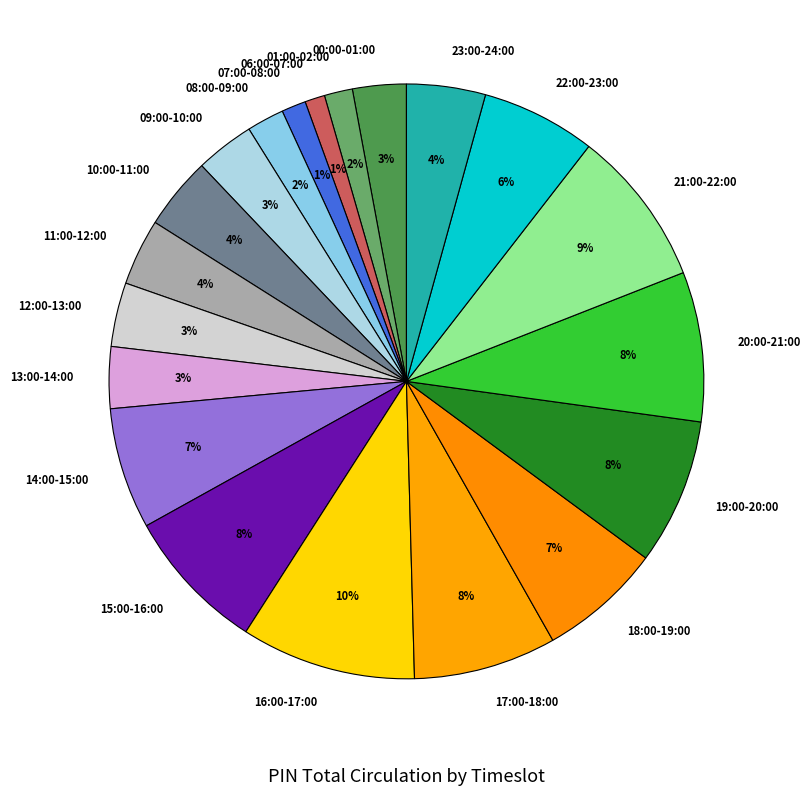

Which slice is the largest?

16:00-17:00